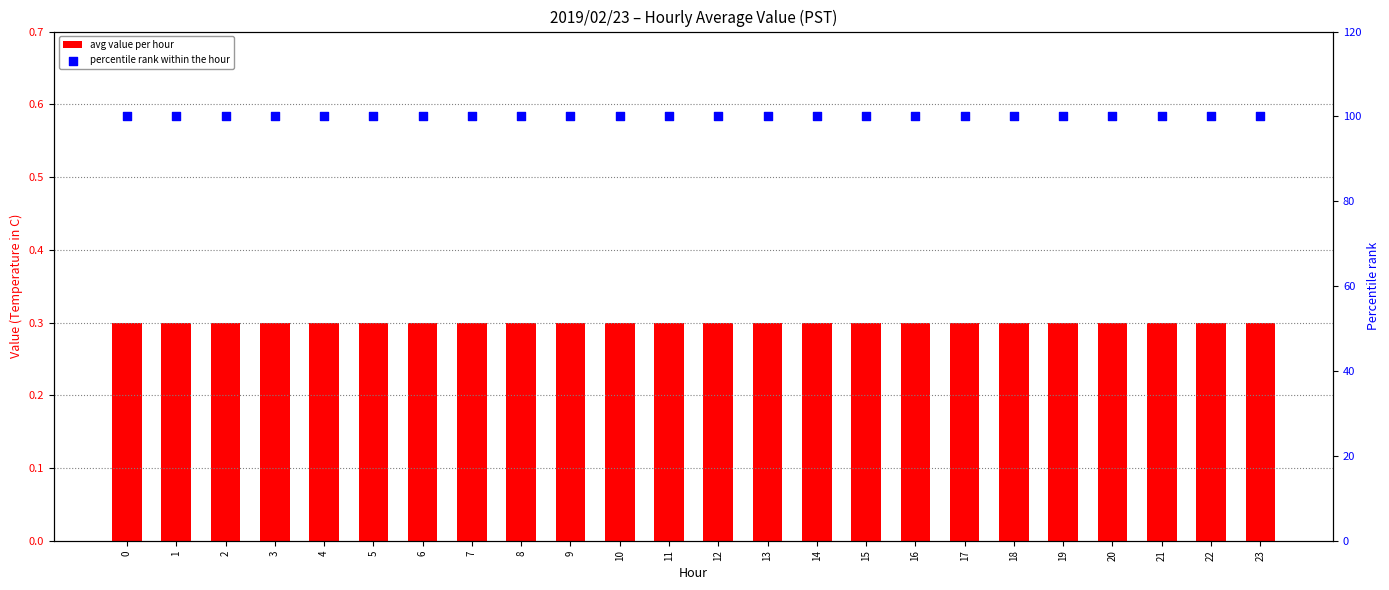

Which series has the largest total across all categories?

percentile rank within the hour